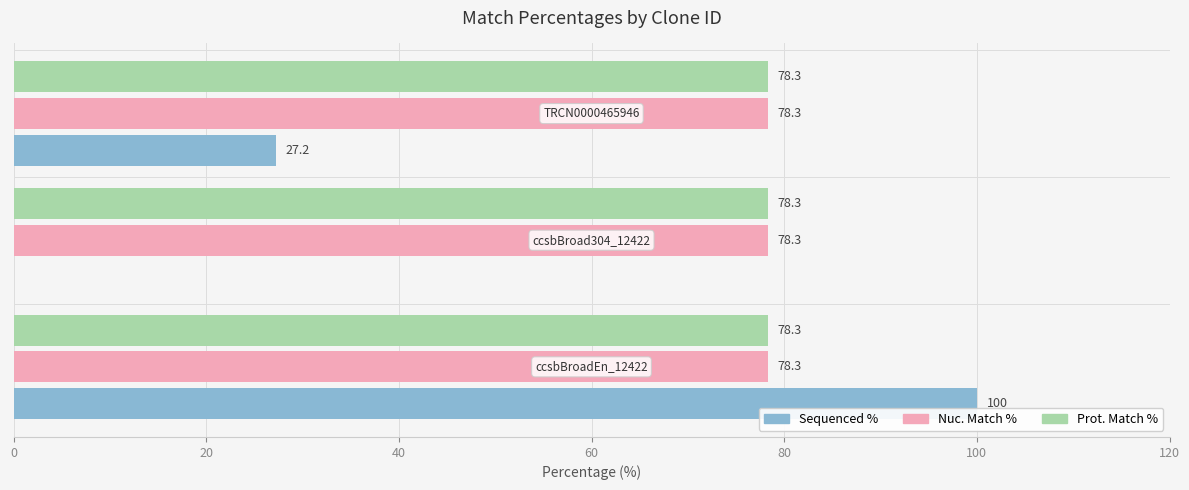

What is the sum of all Sequenced % values?

127.2